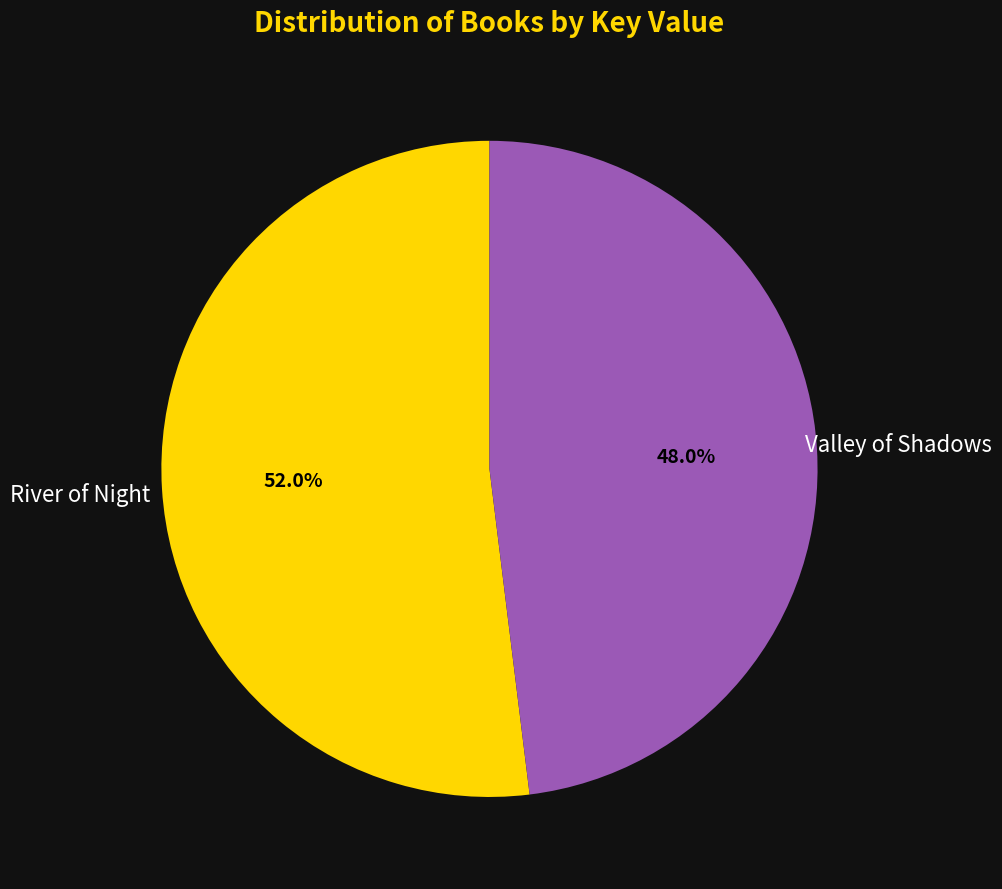

True or false: Valley of Shadows accounts for 48% of the total.

True